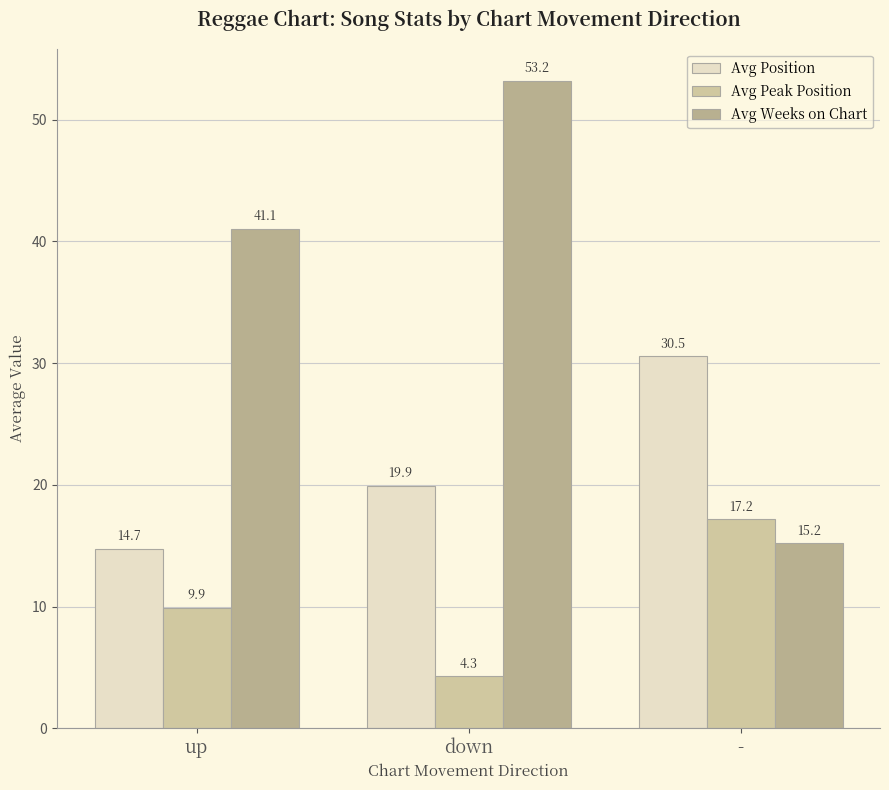

At down, list the series in order from largest to smallest.

Avg Weeks on Chart, Avg Position, Avg Peak Position